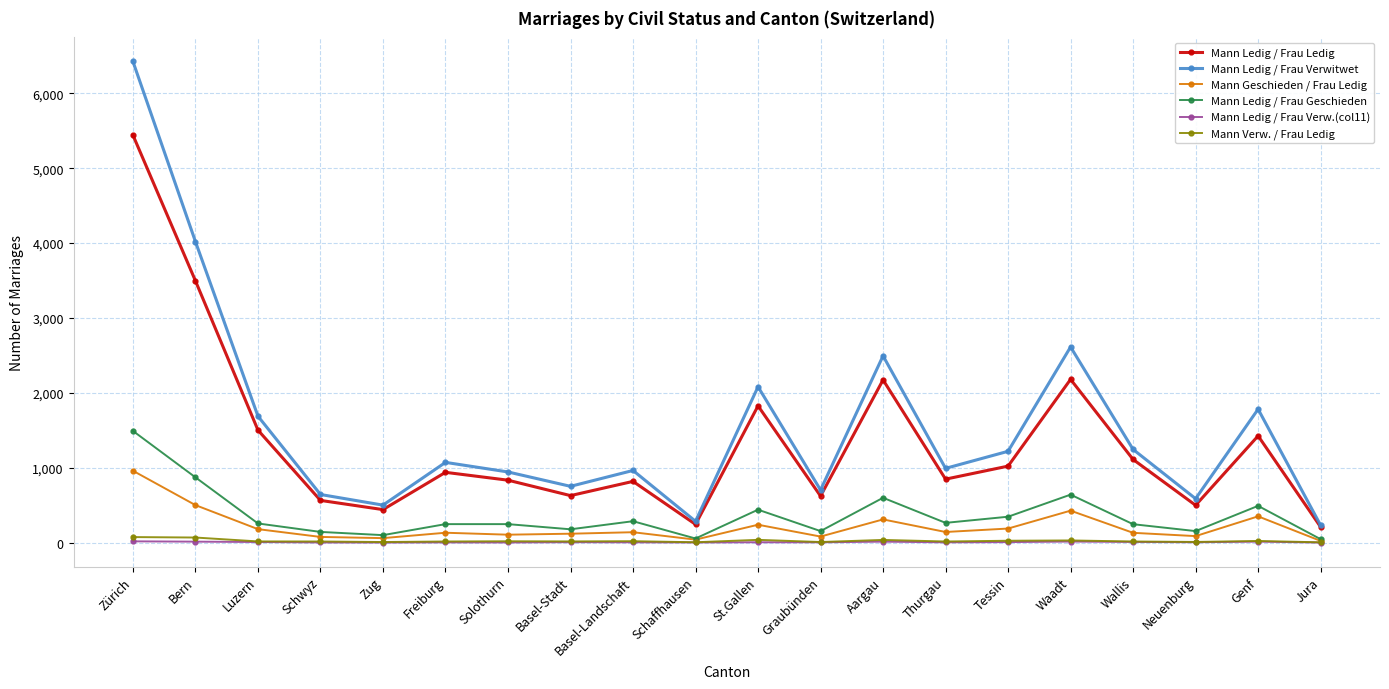

At which category does Mann Ledig / Frau Verwitwet reach its first local valley?

Zug